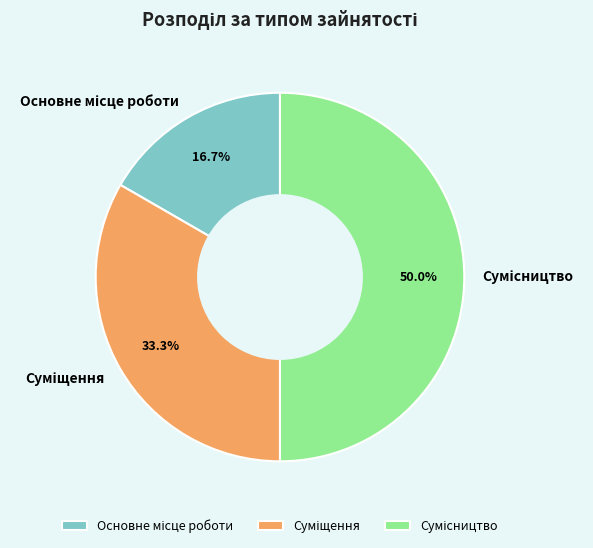

How many segments does this pie chart have?

3